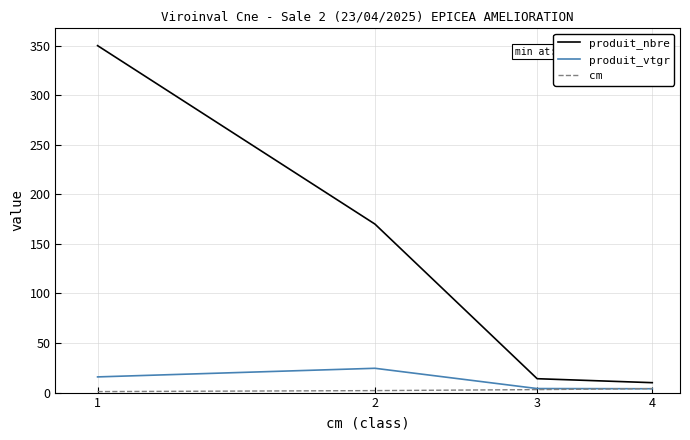

What is the highest value of the produit_vtgr series?

24.5